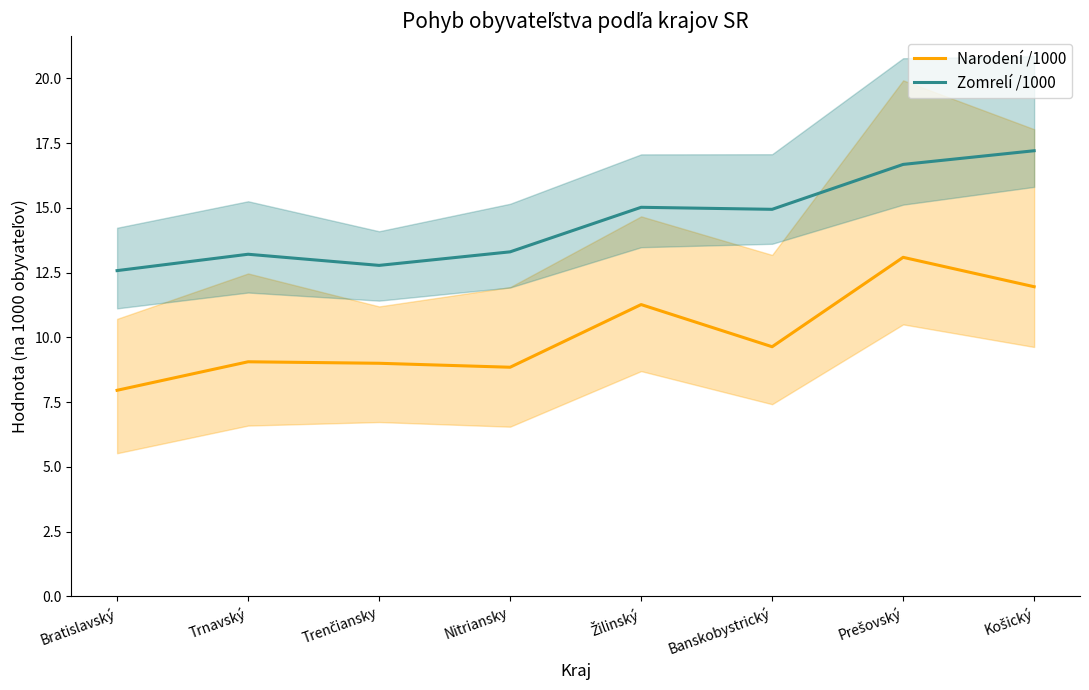

Rank the categories by Narodení /1000 value from lowest to highest.

Bratislavský, Nitriansky, Trenčiansky, Trnavský, Banskobystrický, Žilinský, Košický, Prešovský